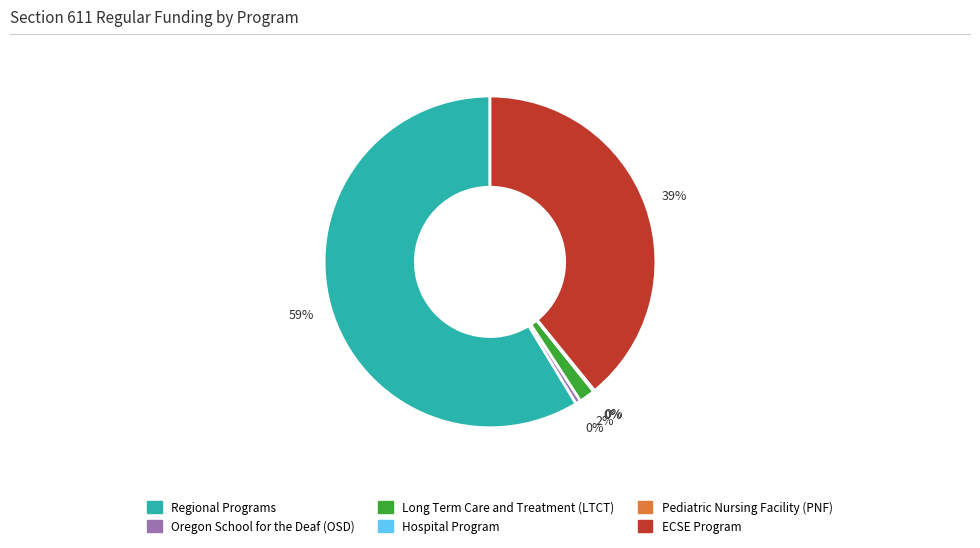

What is the largest slice in the pie chart?

Regional Programs